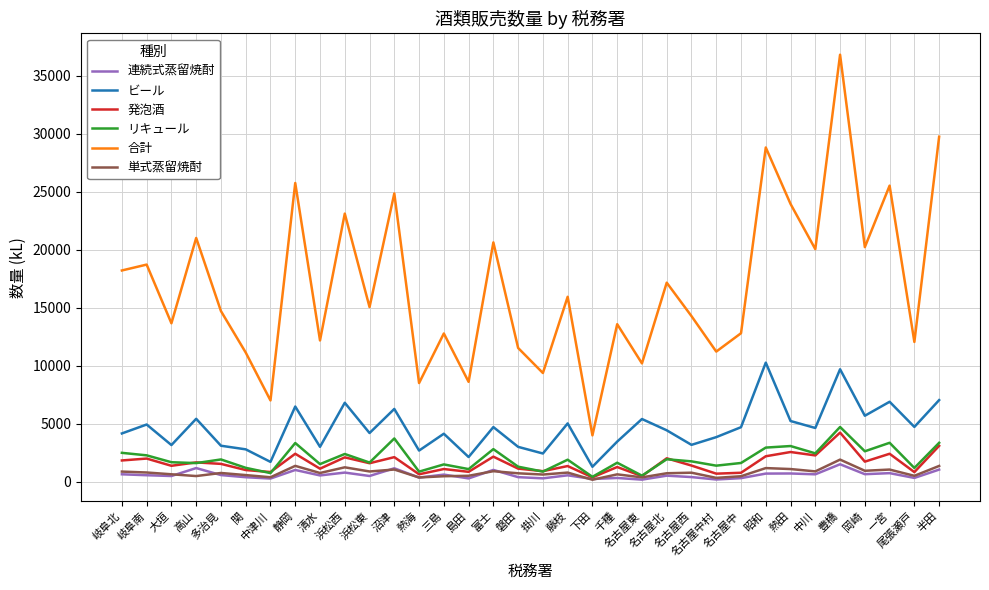

What is the total value across all series at 岡崎?

31828